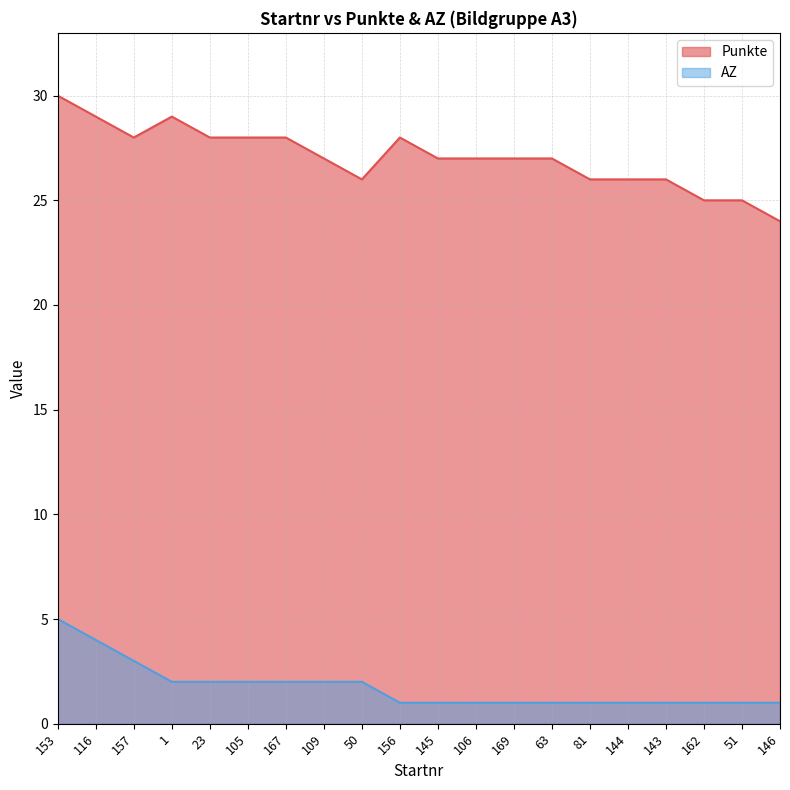

How many interior local peaks does the Punkte series have?

2